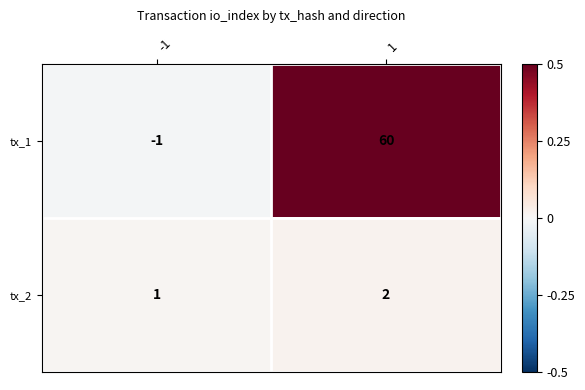

What is the sum of all tx_1 values?

59